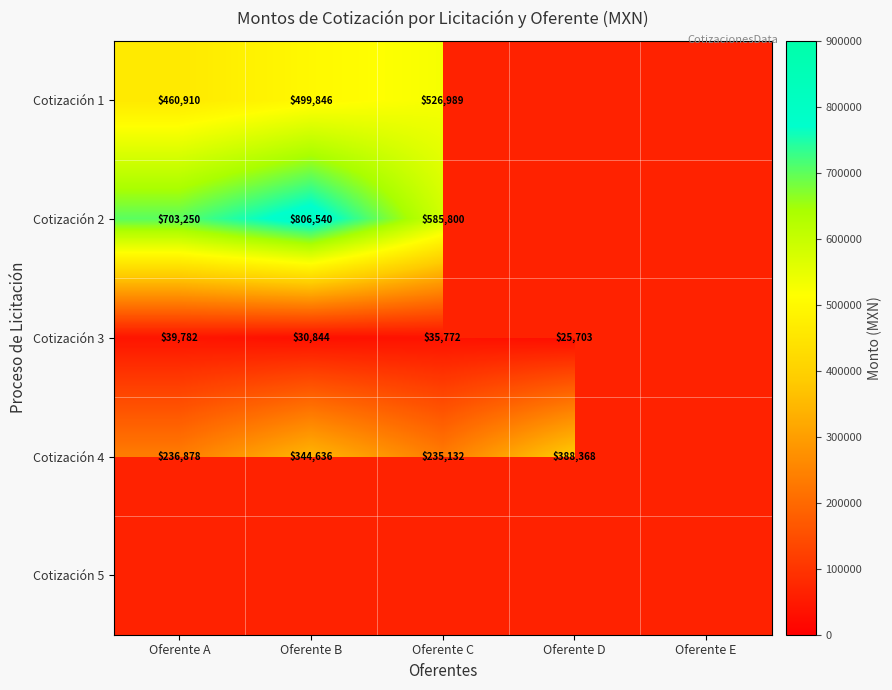

The Cotización 3 series shows 44296.7 at Oferente B. True or false?

False